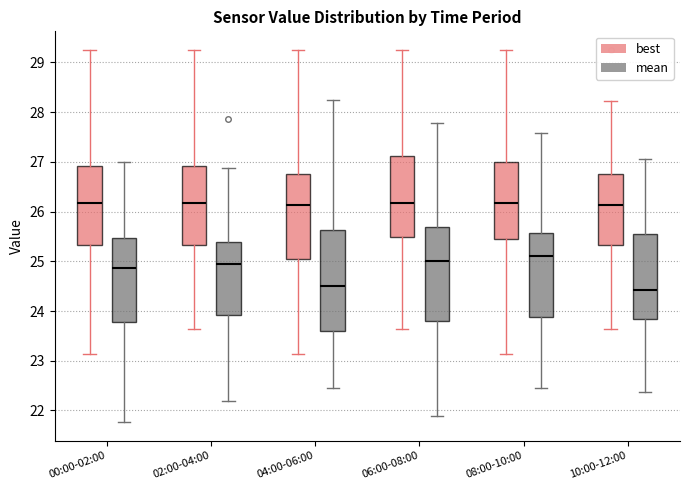

Which box is the tallest, from its lower edge to its upper edge?

04:00-06:00 (mean)